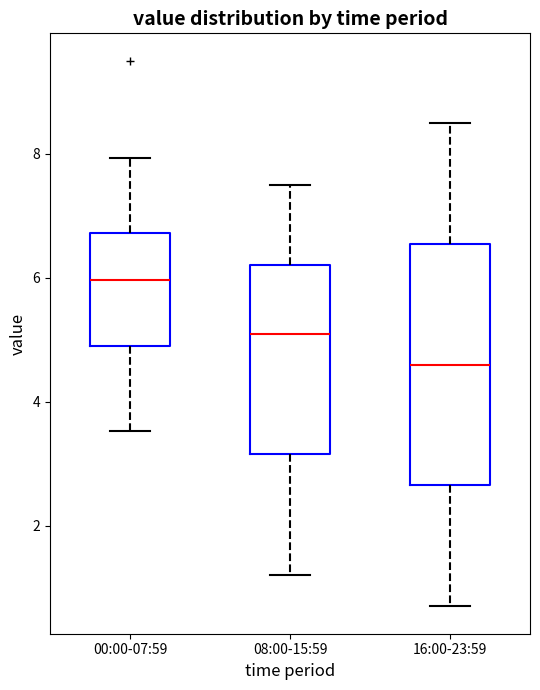

Which box is the tallest, from its lower edge to its upper edge?

16:00-23:59